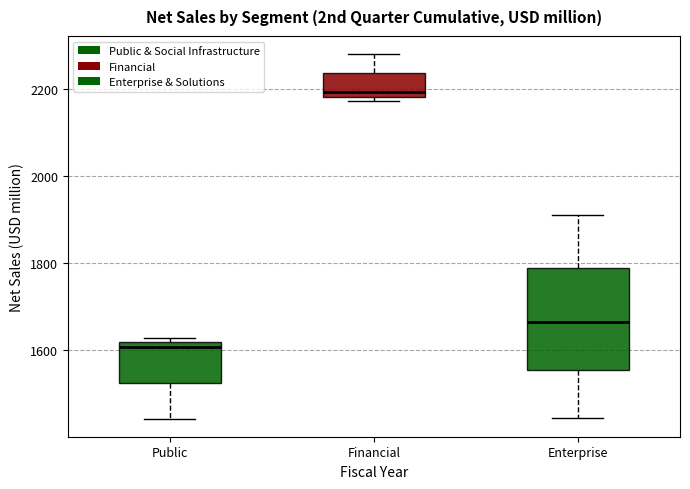

Which box's median line is the highest?

Financial